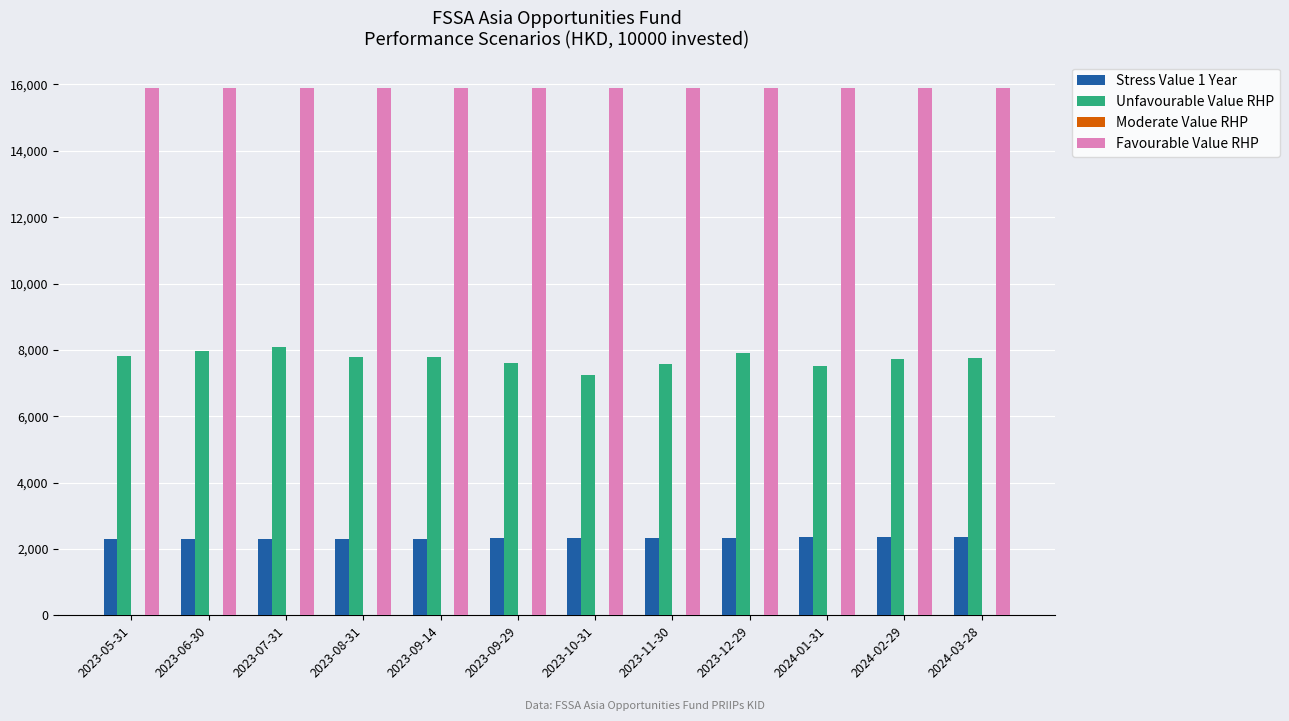

Count the number of data series in this chart.

4